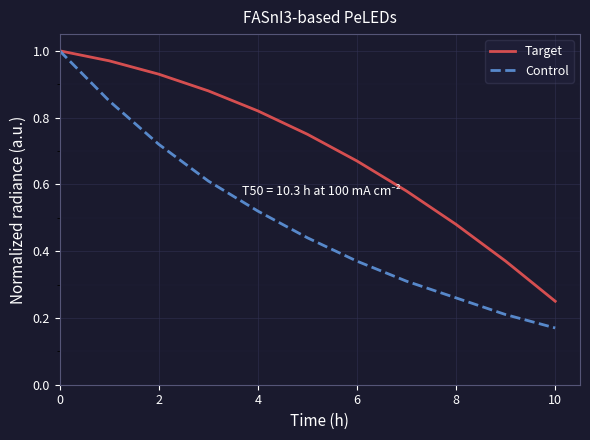

How many distinct data groups are displayed?

2